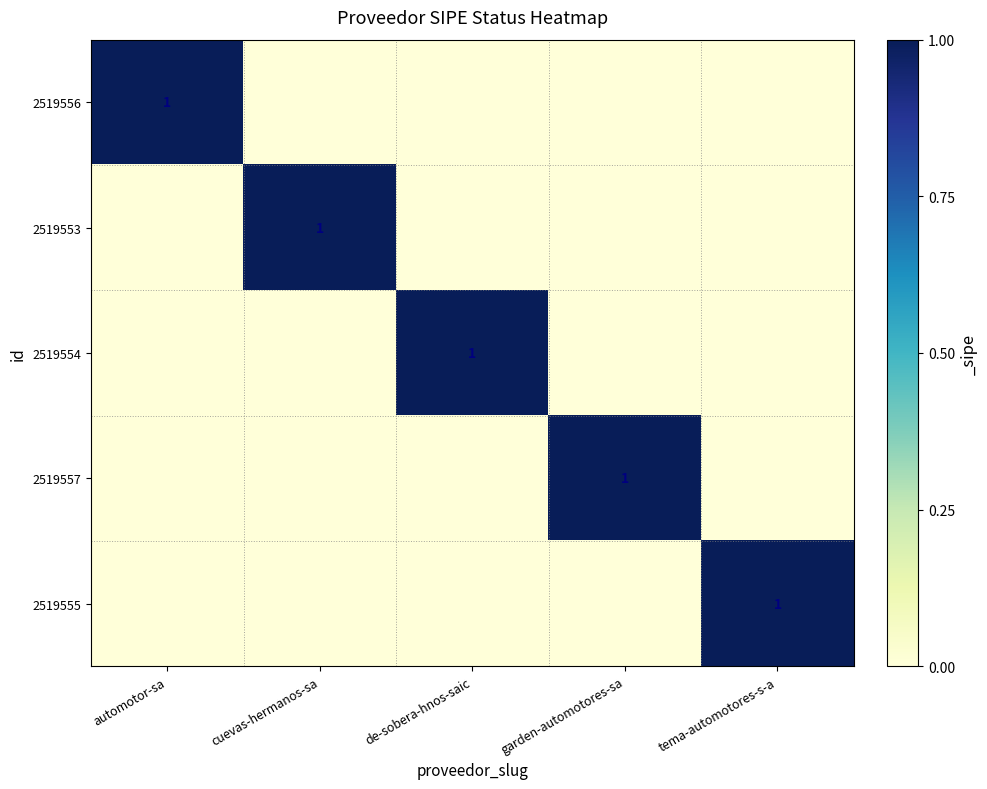

Is it true that 2519553 equals 0 at tema-automotores-s-a?

True